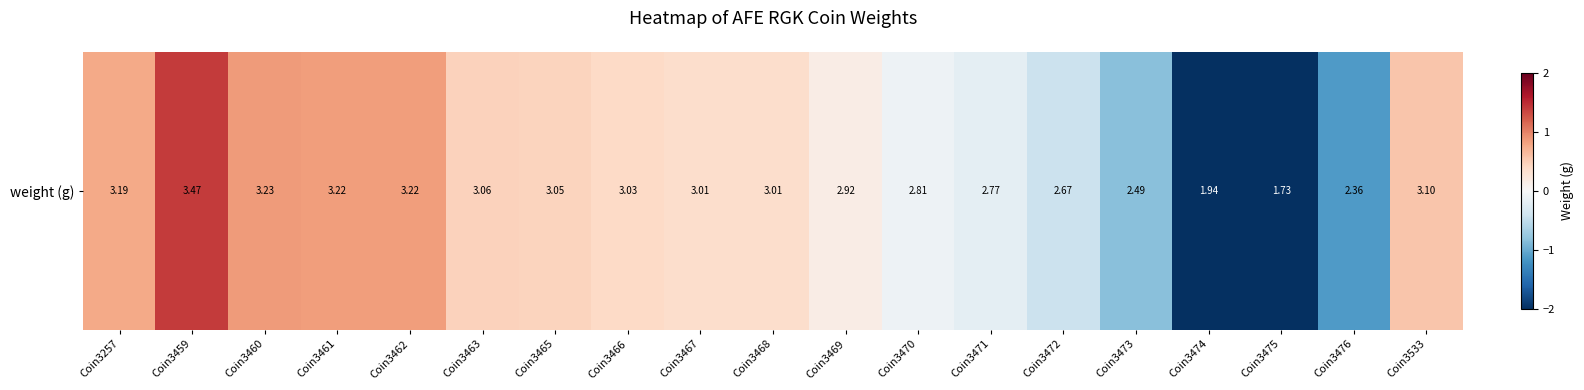

Rank the categories by value from lowest to highest.

Coin3475, Coin3474, Coin3476, Coin3473, Coin3472, Coin3471, Coin3470, Coin3469, Coin3467, Coin3468, Coin3466, Coin3465, Coin3463, Coin3533, Coin3257, Coin3461, Coin3462, Coin3460, Coin3459